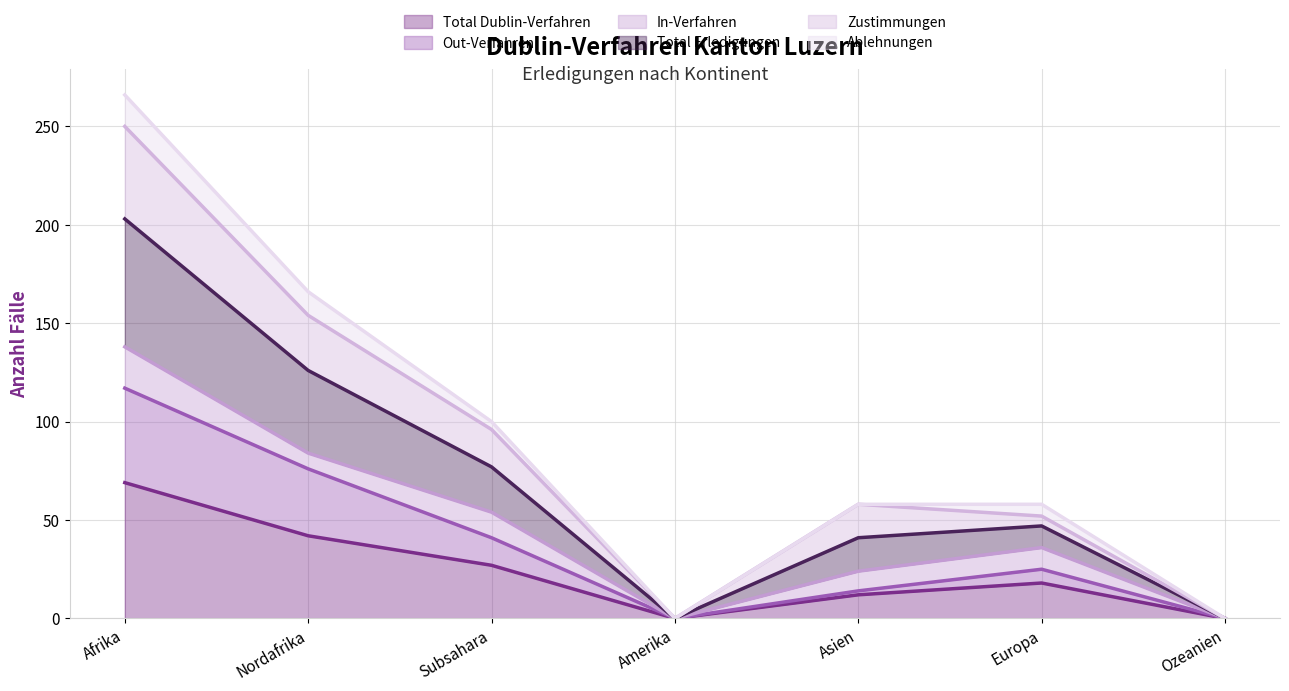

Is it true that Total Dublin-Verfahren equals 0 at Ozeanien?

True